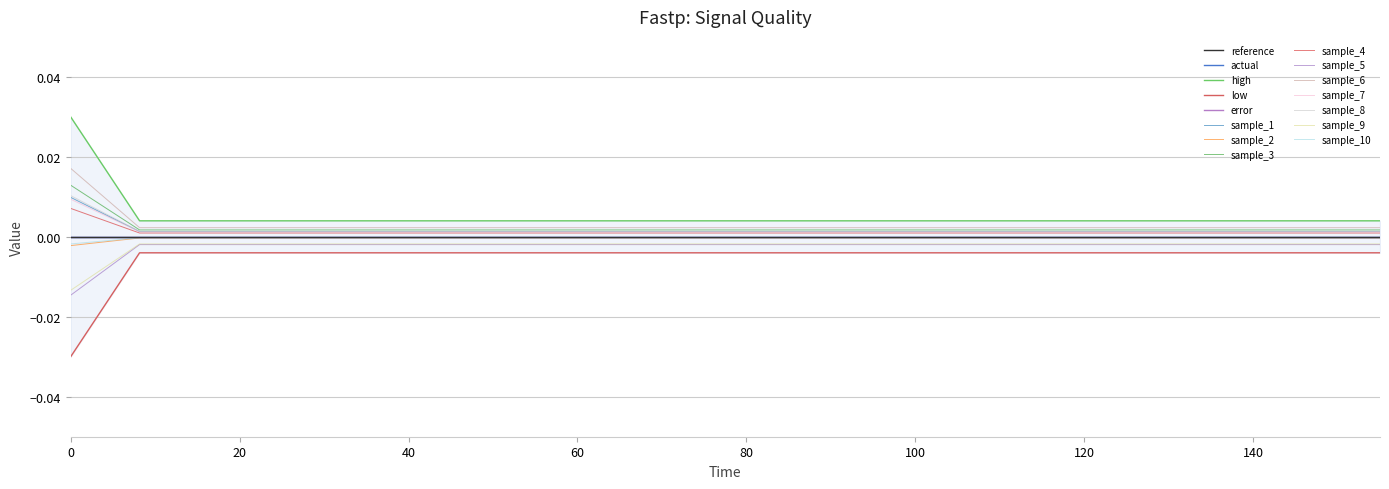

How many lines are shown in the chart?

5